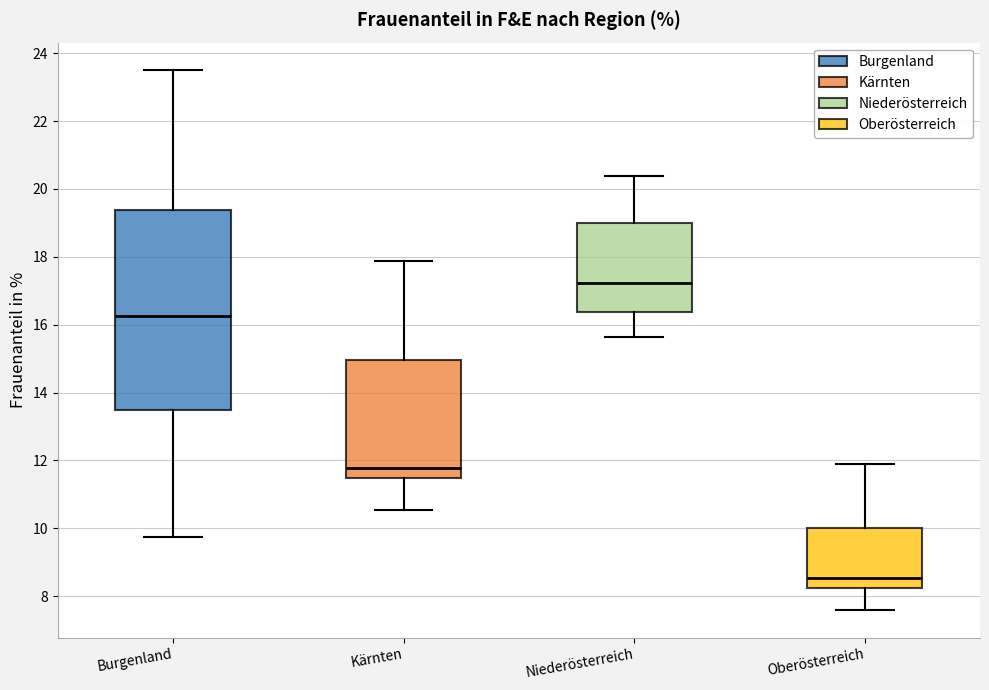

Reading left to right, read every box against the y-axis: the position of its median line, the range the box covers, and the ends of its whiskers. The values are not printed on the chart, so give them approximately, as read against the axis.

Burgenland: median 16.2, box 13.4 to 19.4, whiskers 9.8 to 23.6
Kärnten: median 11.8, box 11.4 to 15.0, whiskers 10.6 to 17.8
Niederösterreich: median 17.2, box 16.4 to 19.0, whiskers 15.6 to 20.4
Oberösterreich: median 8.6, box 8.2 to 10.0, whiskers 7.6 to 12.0